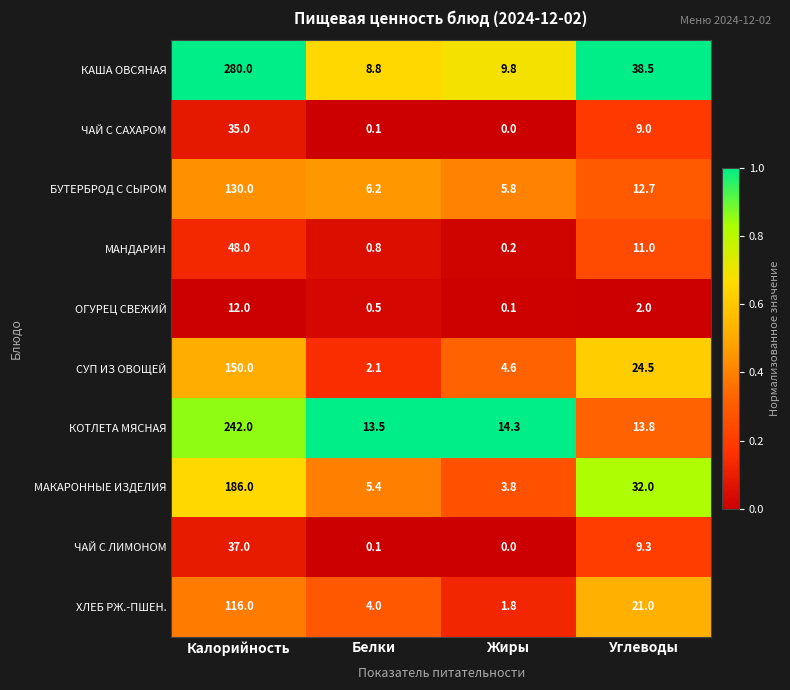

What is the total value across all series at Белки?

41.5